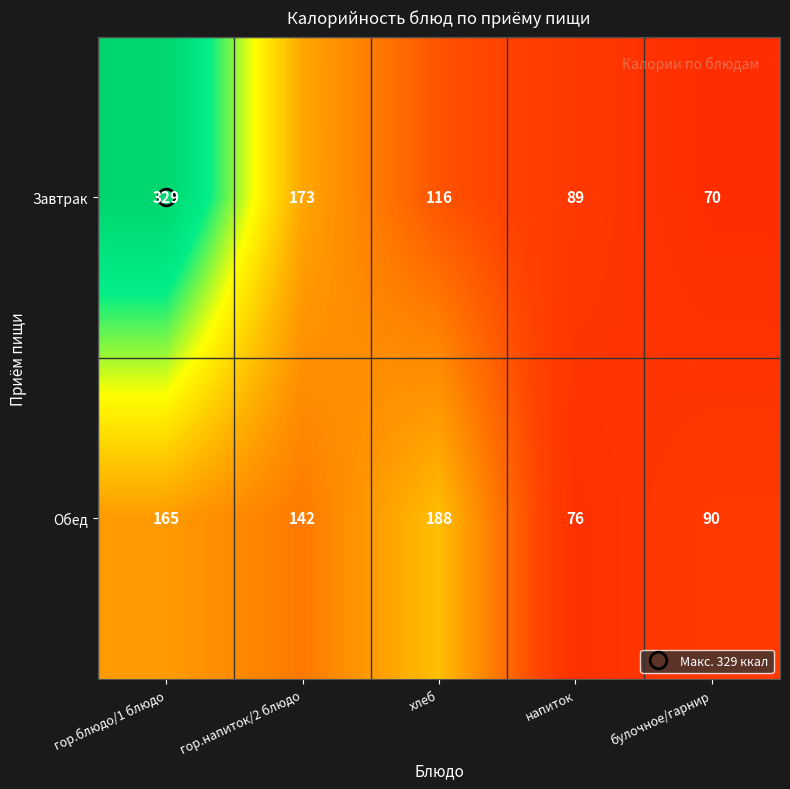

List the series in order of their peak value, highest first.

Завтрак, Обед